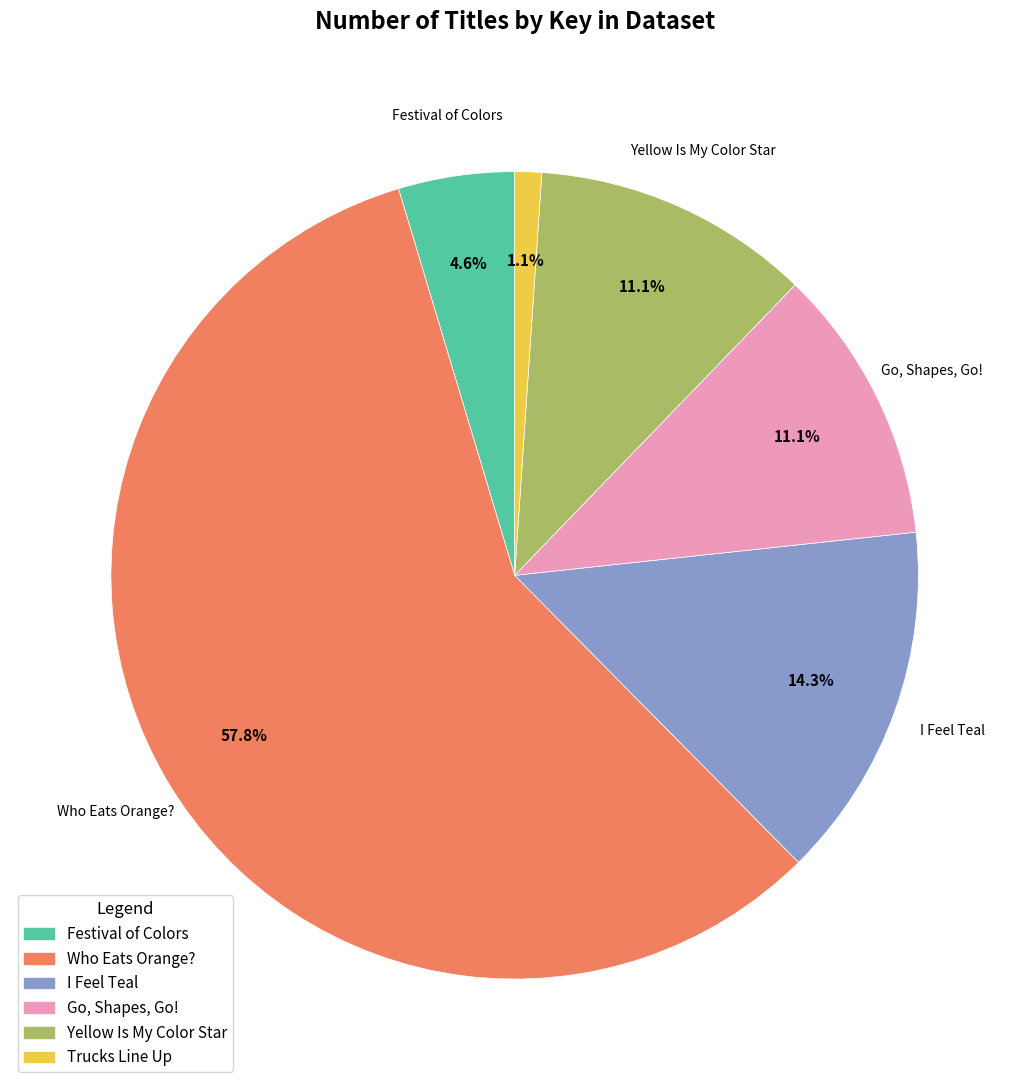

Is there any slice that represents more than half of the pie?

Yes